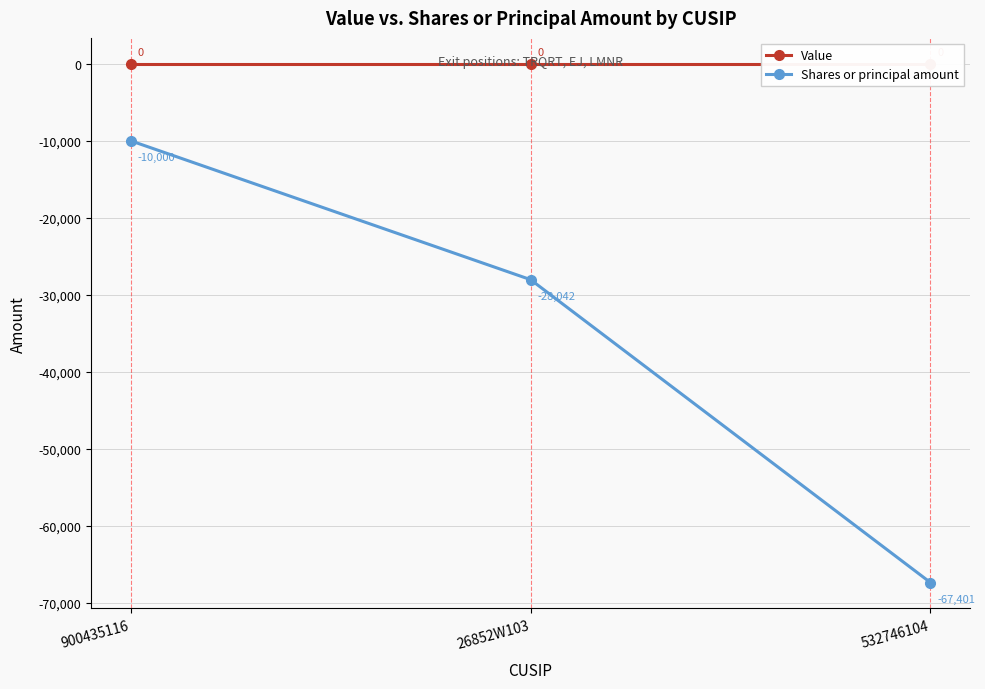

Which series changed the most between 900435116 and 26852W103?

Shares or principal amount